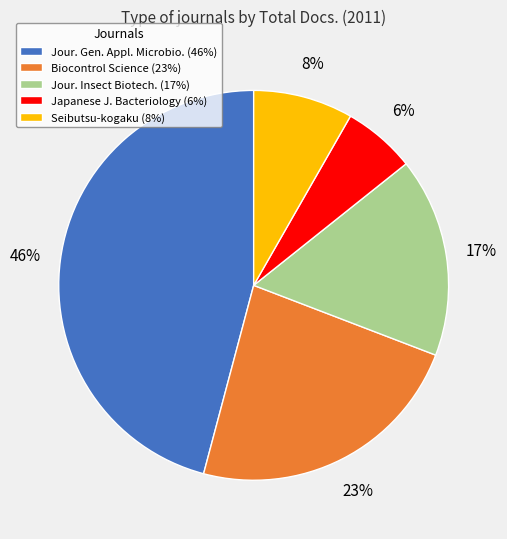

True or false: Japanese J. Bacteriology (6%) accounts for 14% of the total.

False